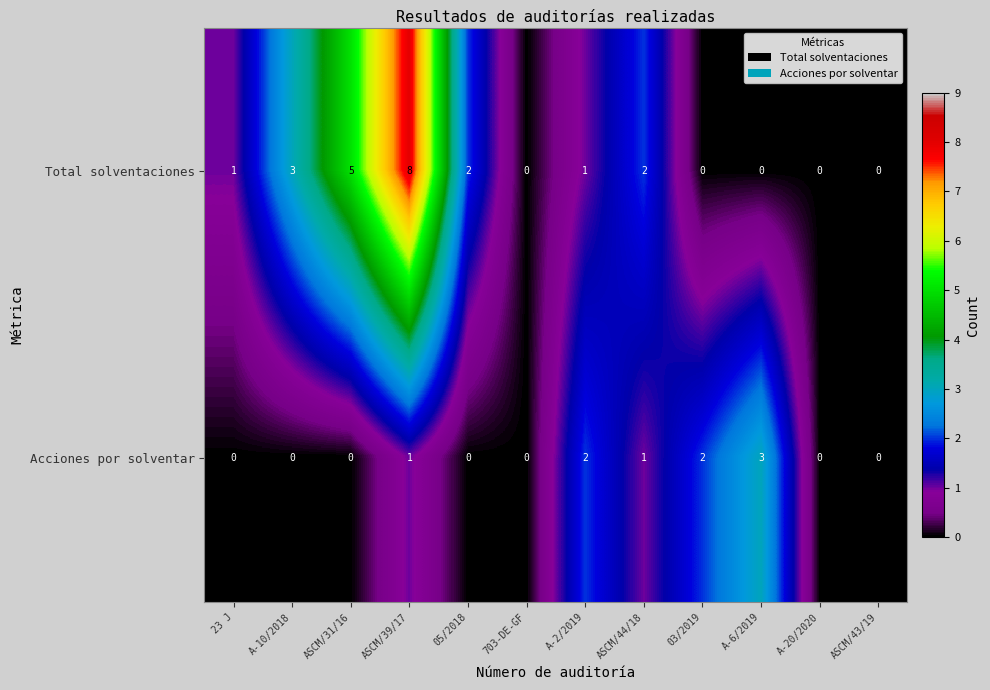

Which series has the widest spread of values?

Total solventaciones